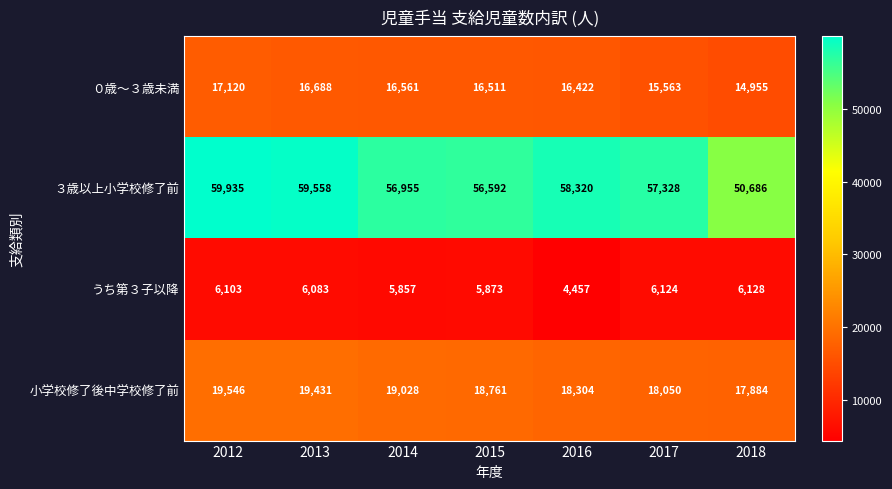

Is it true that ３歳以上小学校修了前 equals 56955 at 2014?

True